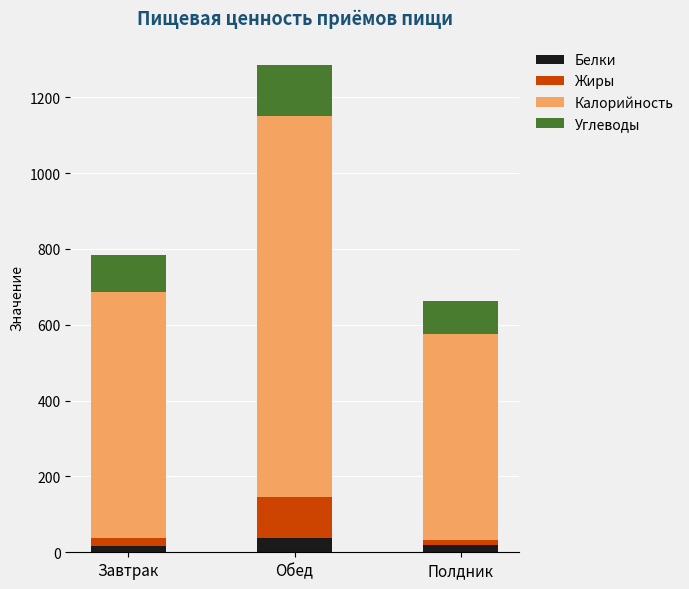

What is the sum of all Белки values?

72.2